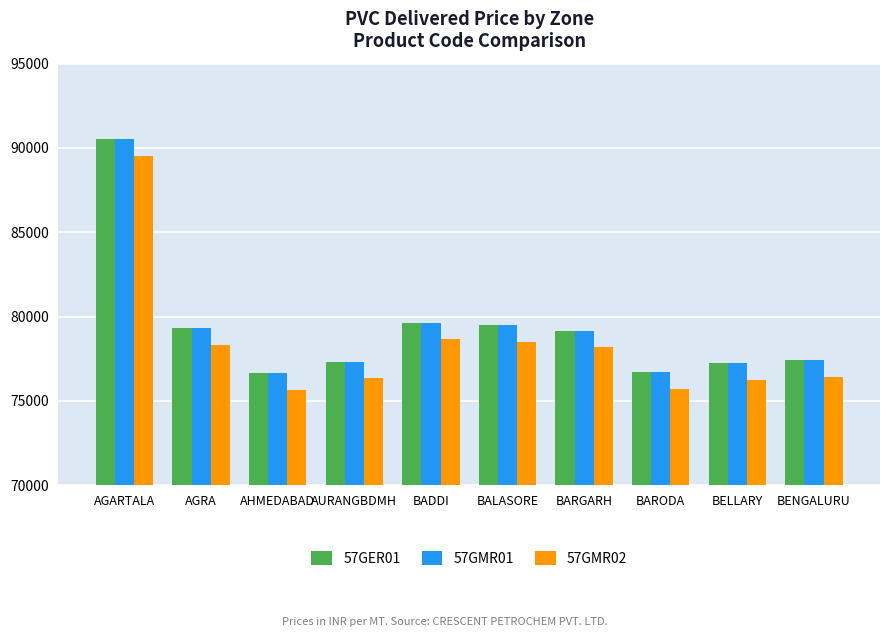

Is the value of 57GMR02 at BARGARH greater than the value of 57GER01 at BALASORE?

No